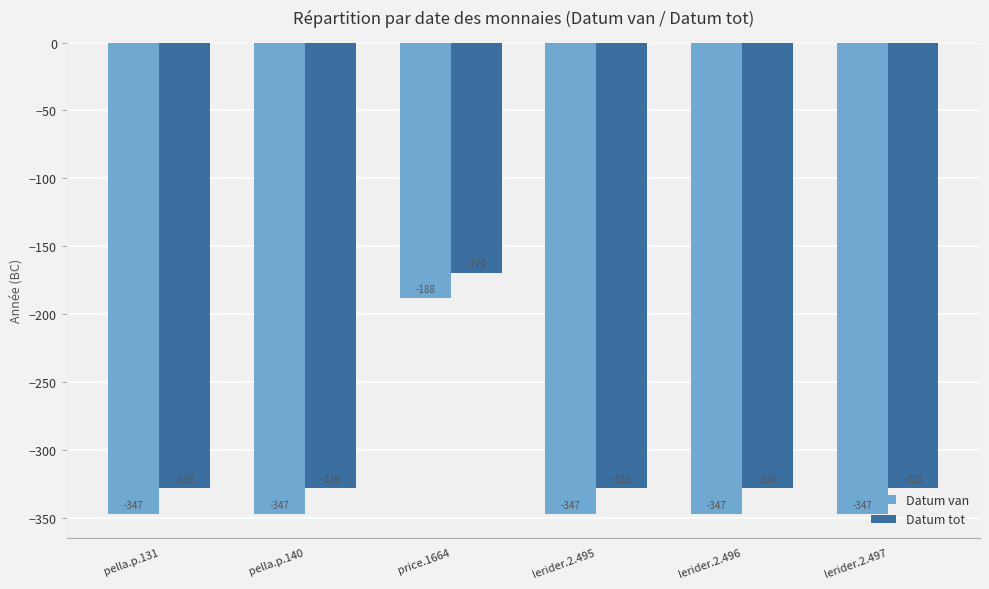

What is the greatest value displayed?

-170